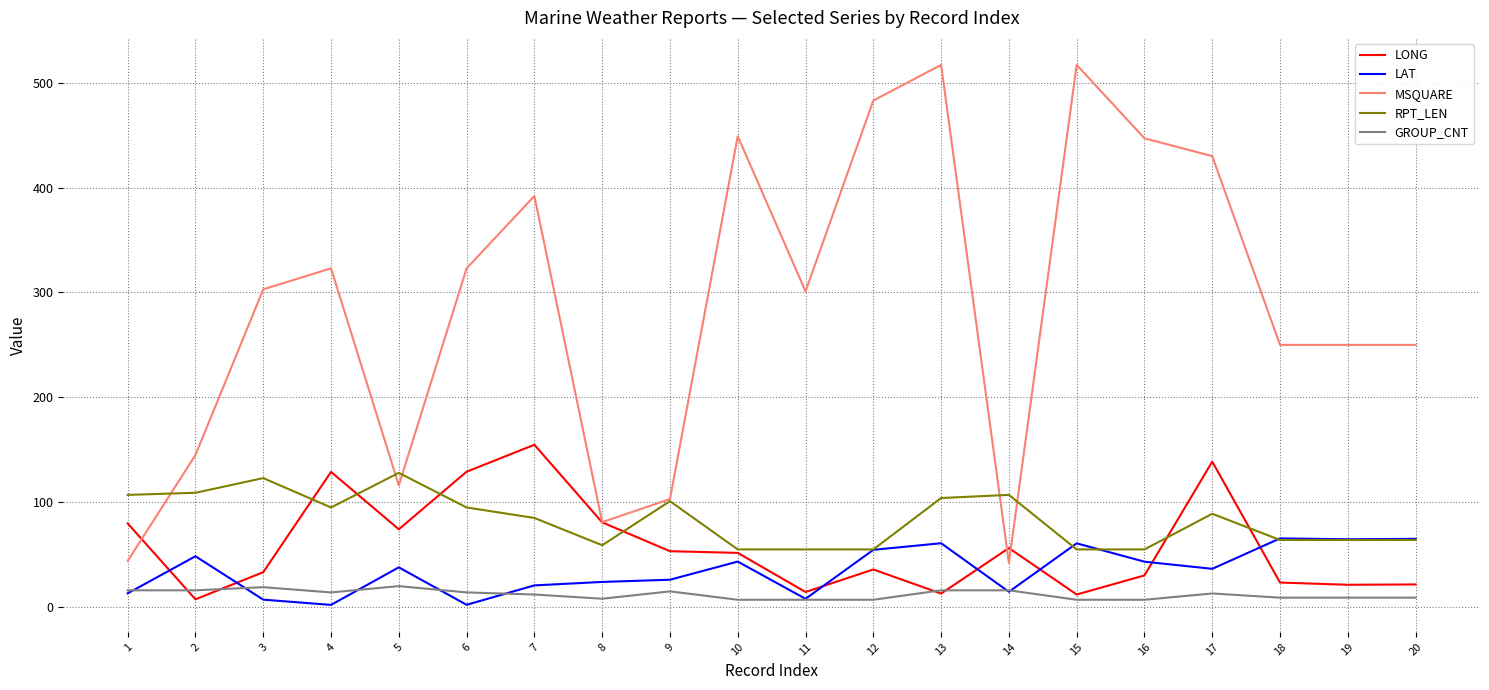

The value of RPT_LEN at 8 is 59.0. True or false?

True